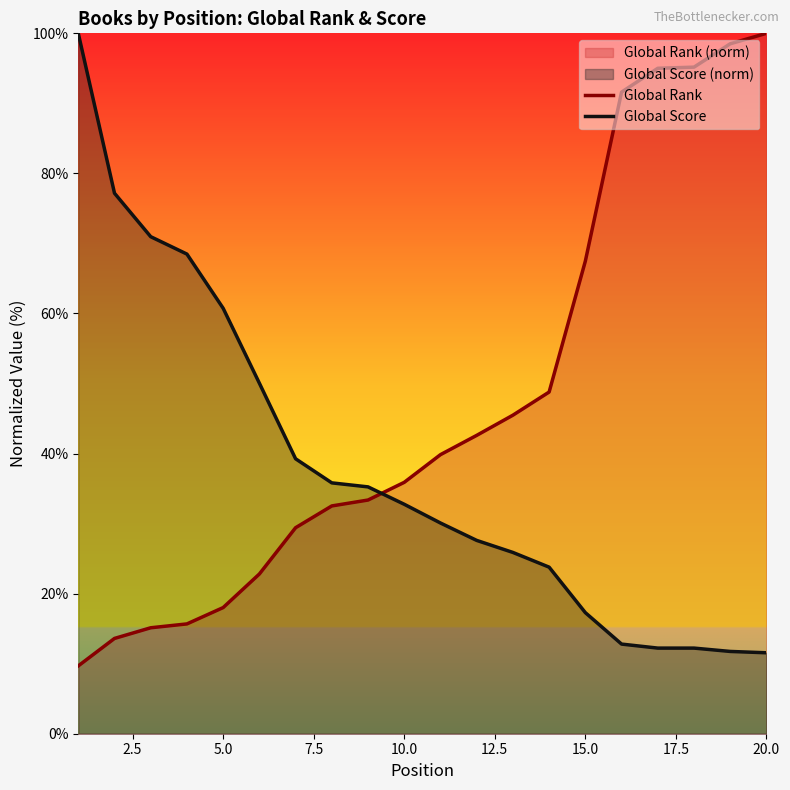

List the series in order of their overall mean, highest first.

Global Rank, Global Score